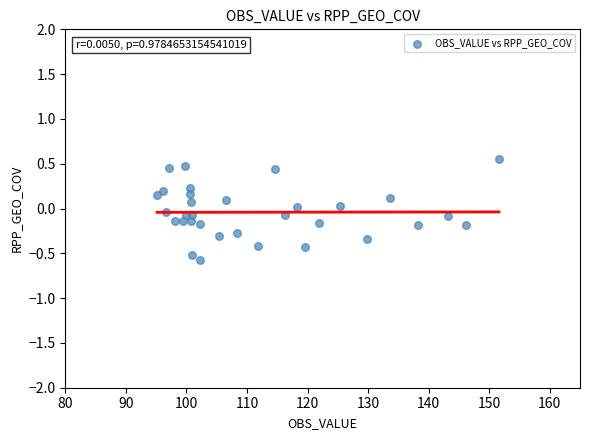

What is the range of X values (max minus min)?

56.5